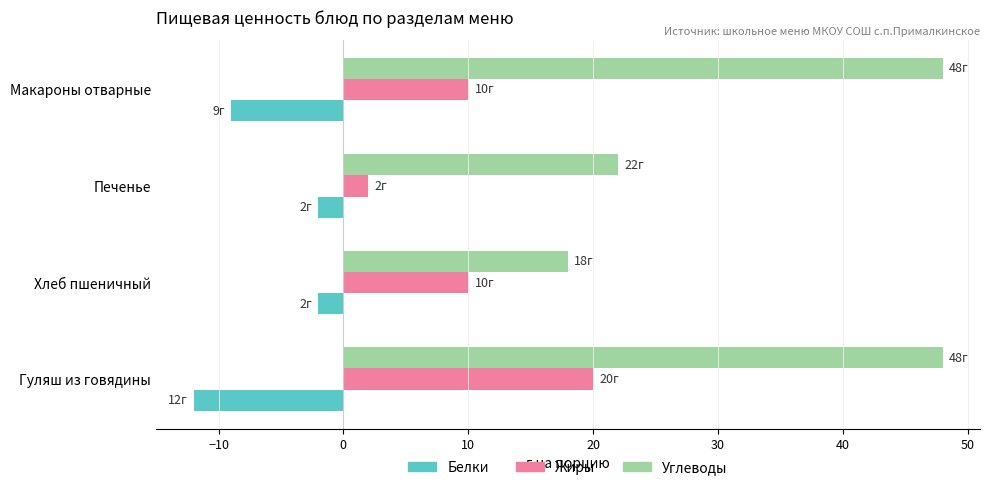

Which series has the largest range (max minus min)?

Углеводы